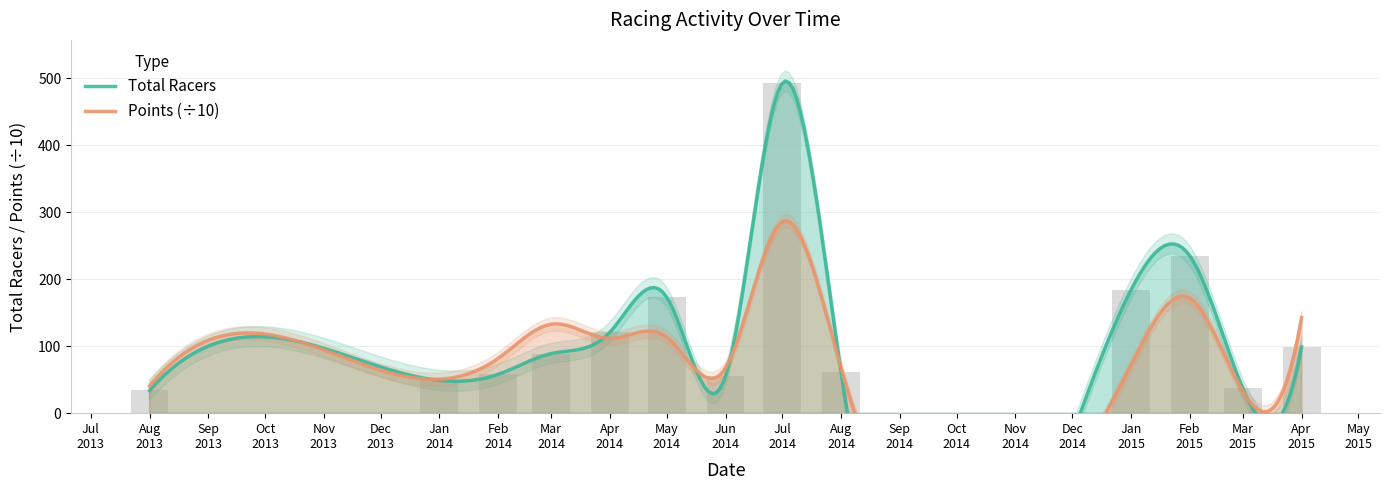

Rank the categories by value from highest to lowest.

Jul 2014, Feb 2015, Jan 2015, May 2014, Apr 2014, Apr 2015, Mar 2014, Aug 2014, Feb 2014, Jun 2014, Jan 2014, Mar 2015, Aug 2013